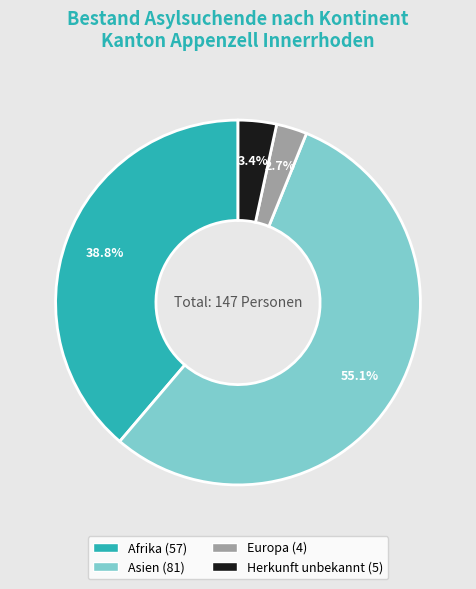

How many slices are in this pie chart?

4